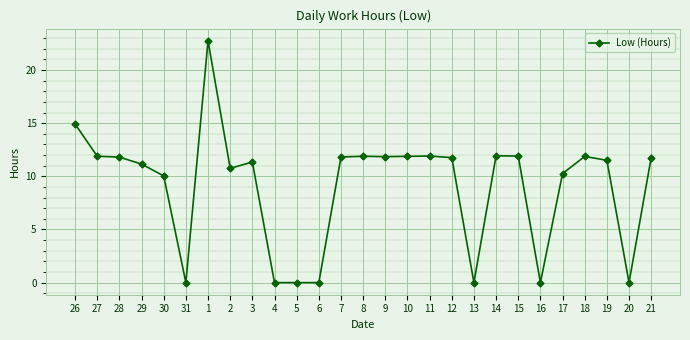

True or false: the data shows 10.3 at 17.

True